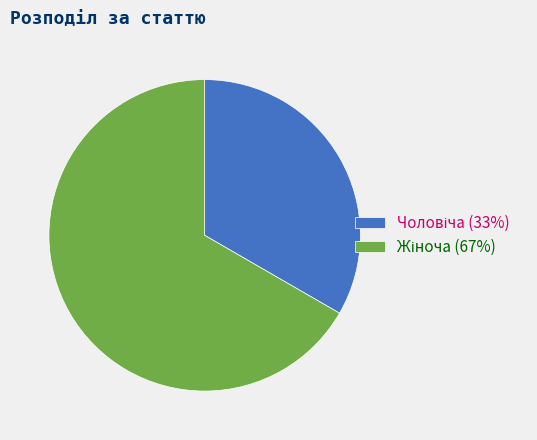

Does any single category account for the majority?

Yes